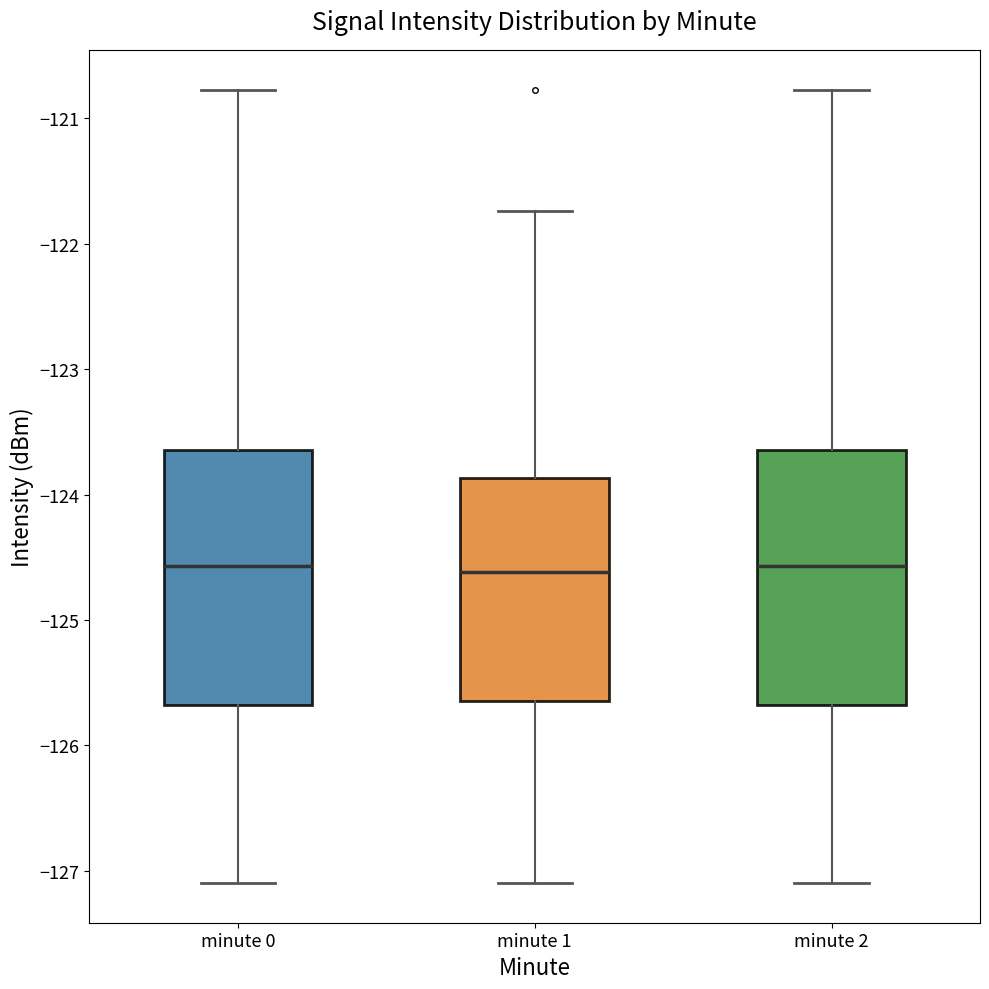

Reading left to right, read every box against the y-axis: the position of its median line, the range the box covers, and the ends of its whiskers. The values are not printed on the chart, so give them approximately, as read against the axis.

minute 0: median -124.6, box -125.7 to -123.6, whiskers -127.1 to -120.8
minute 1: median -124.6, box -125.7 to -123.9, whiskers -127.1 to -121.7
minute 2: median -124.6, box -125.7 to -123.6, whiskers -127.1 to -120.8